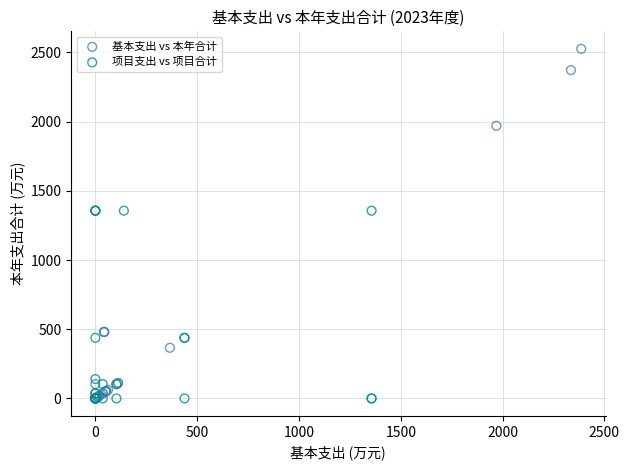

Which series has the widest spread of Y values?

基本支出 vs 本年合计